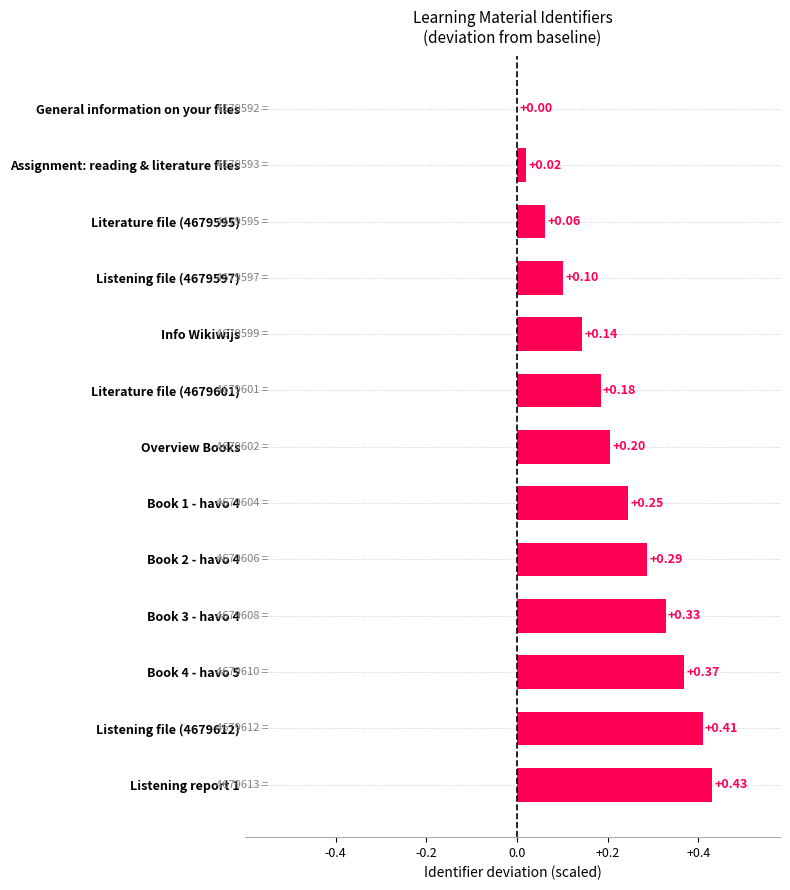

Which has a higher value, Book 1 - havo 4 or Book 3 - havo 4?

Book 3 - havo 4